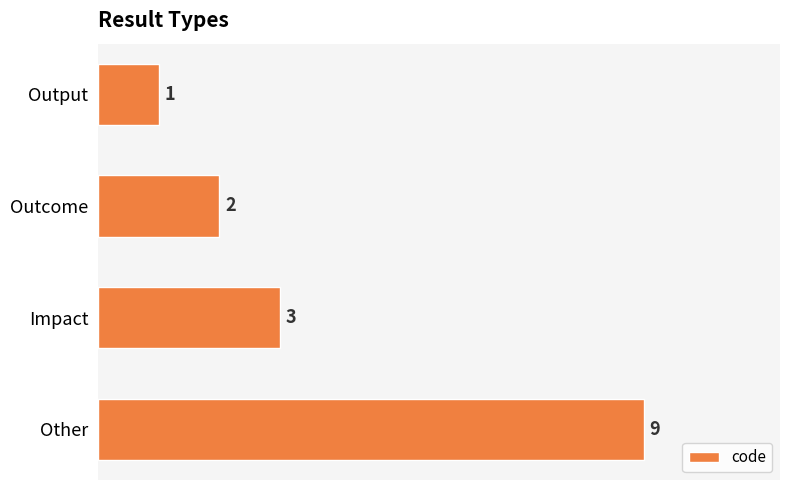

Is it true that the value at Output is 1?

True